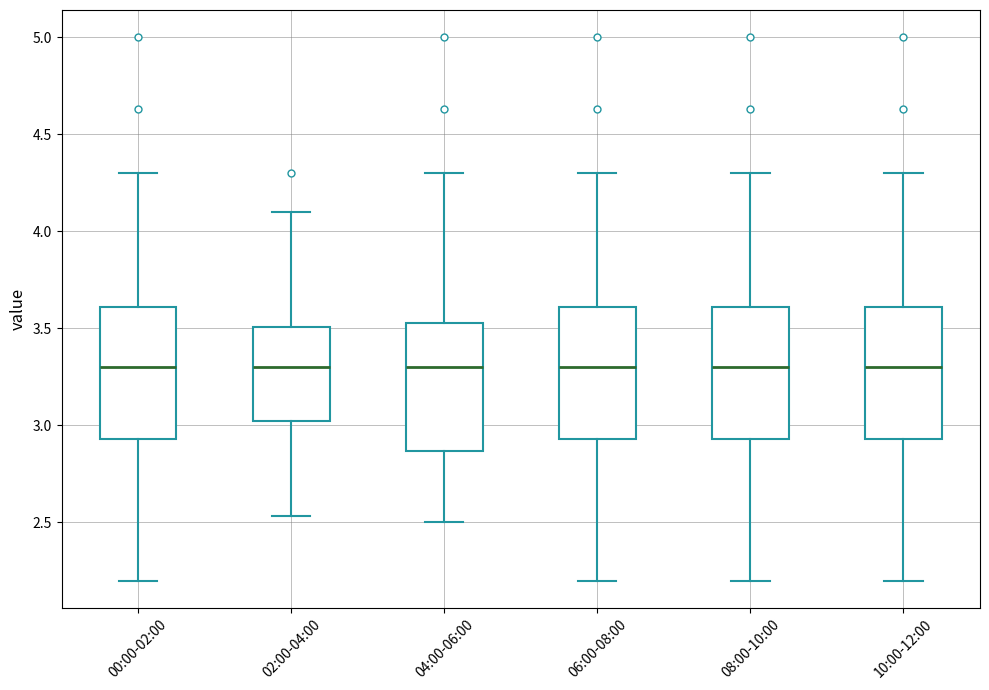

Reading left to right, transcribe this box plot: for each box, give where its median line is, the range the box spans, and where its two whiskers end, as read against the y-axis. The values are not printed on the chart, so give them approximately, as read against the axis.

00:00-02:00: median 3.30, box 2.95 to 3.60, whiskers 2.20 to 4.30
02:00-04:00: median 3.30, box 3.00 to 3.50, whiskers 2.55 to 4.10
04:00-06:00: median 3.30, box 2.85 to 3.55, whiskers 2.50 to 4.30
06:00-08:00: median 3.30, box 2.95 to 3.60, whiskers 2.20 to 4.30
08:00-10:00: median 3.30, box 2.95 to 3.60, whiskers 2.20 to 4.30
10:00-12:00: median 3.30, box 2.95 to 3.60, whiskers 2.20 to 4.30